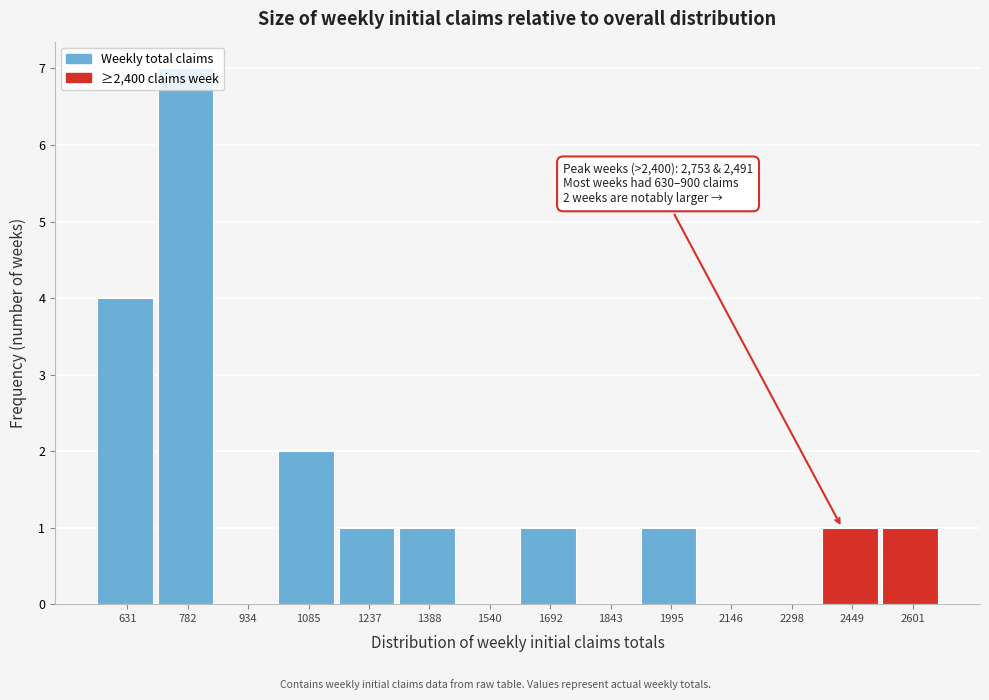

What is the maximum value shown in the chart?

7